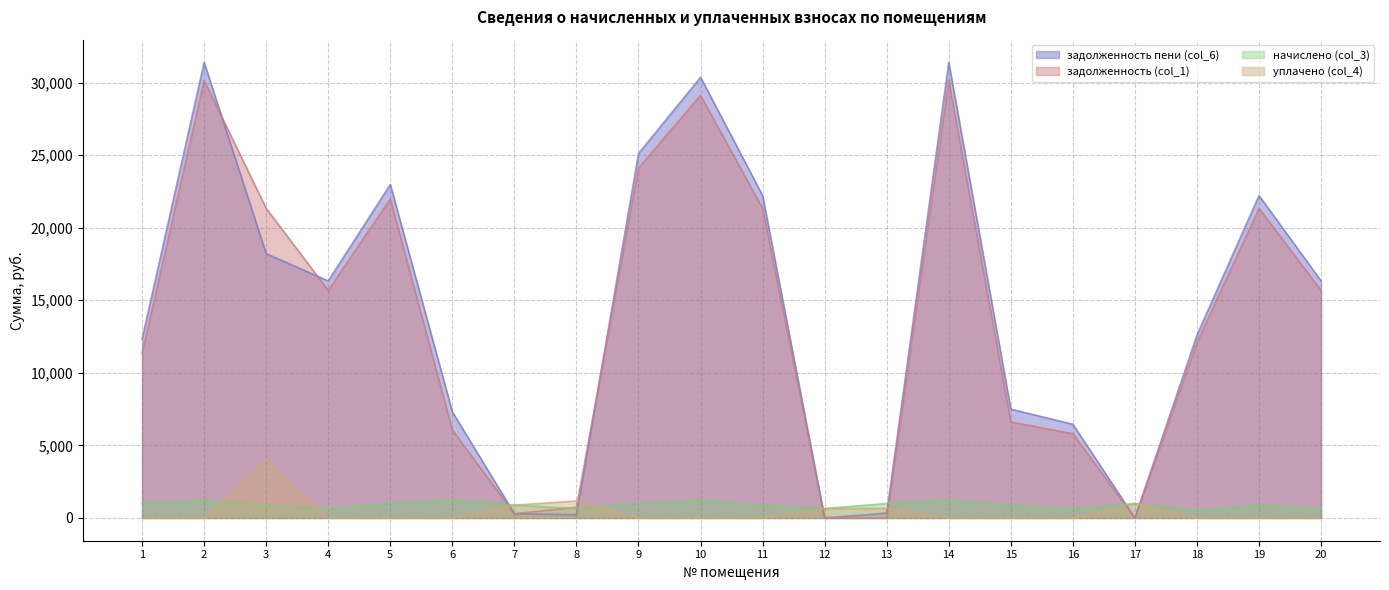

Where do задолженность пени (col_6) and уплачено (col_4) first cross each other?

6 and 7